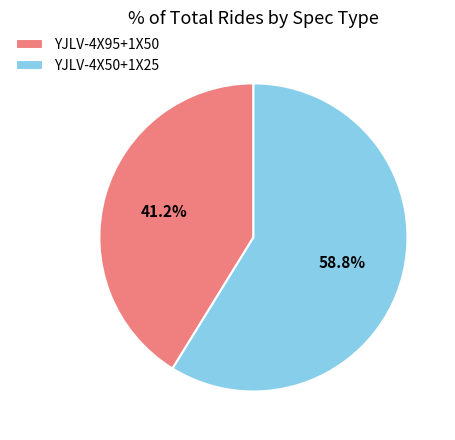

To the nearest percent, what is the average slice percentage?

50%